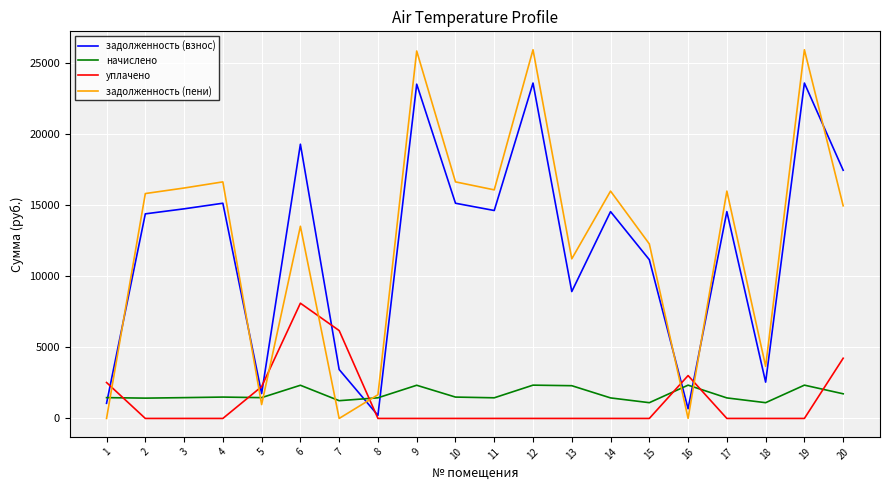

Does the chart display data point markers on the line(s)?

No